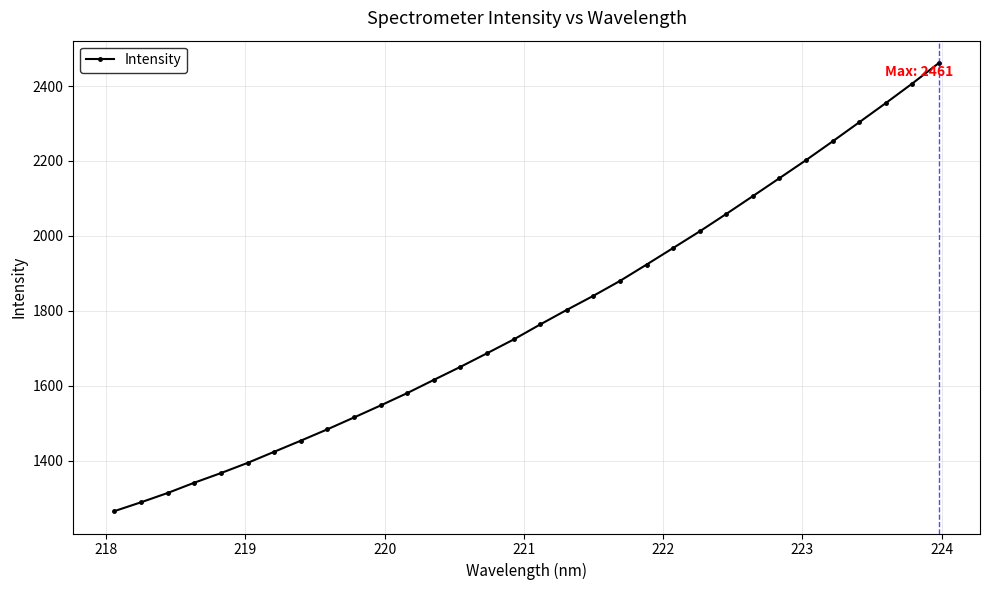

What is the sum of all values?

57140.8